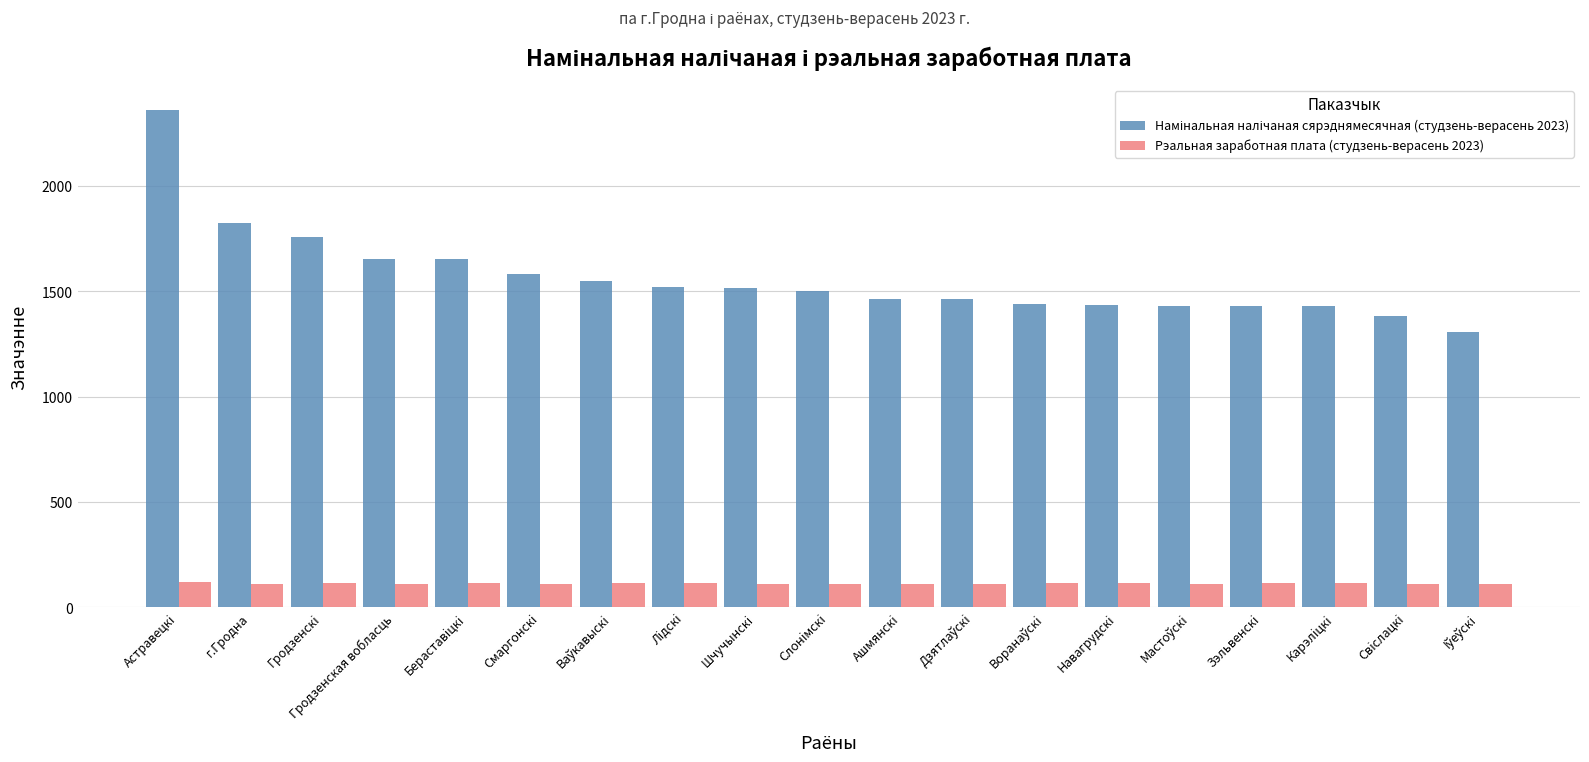

What is the lowest value of the Рэальная заработная плата (студзень-верасень 2023) series?

109.4